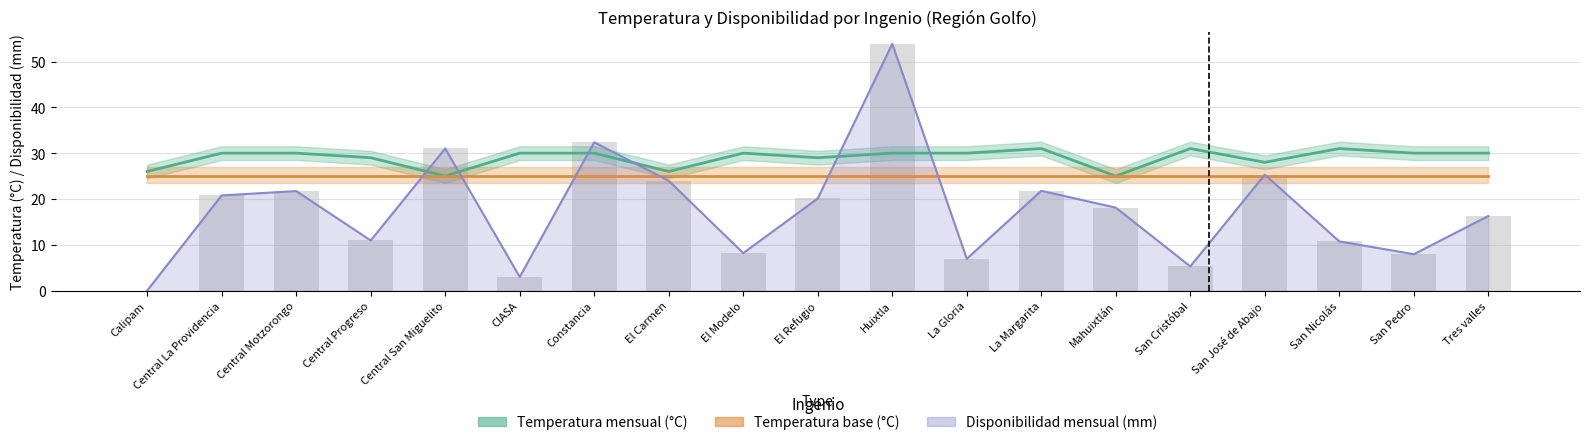

What is the label of the 14th bar from the right?

CIASA